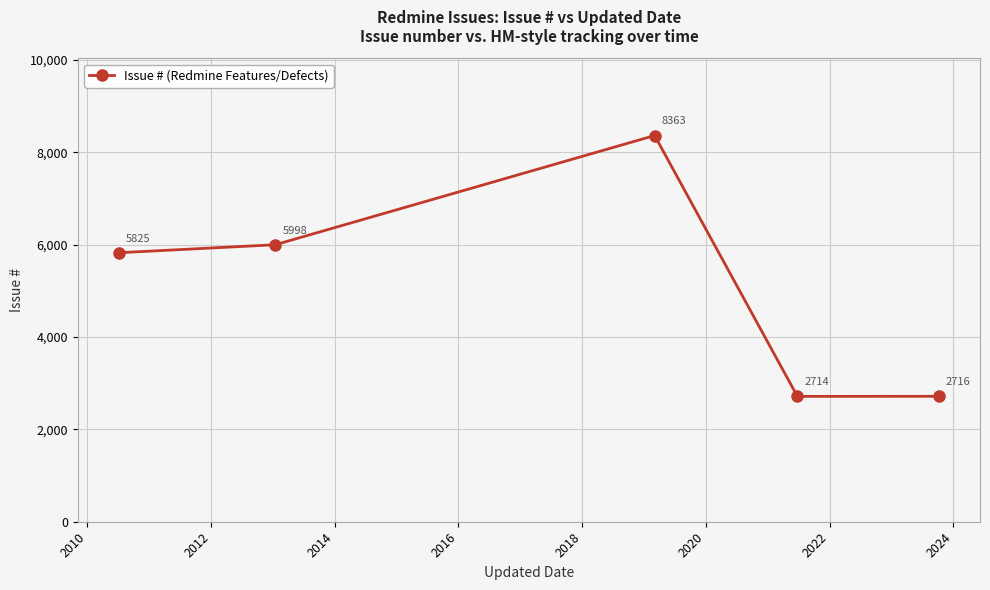

What is the value of the 3rd point from the left?

8363